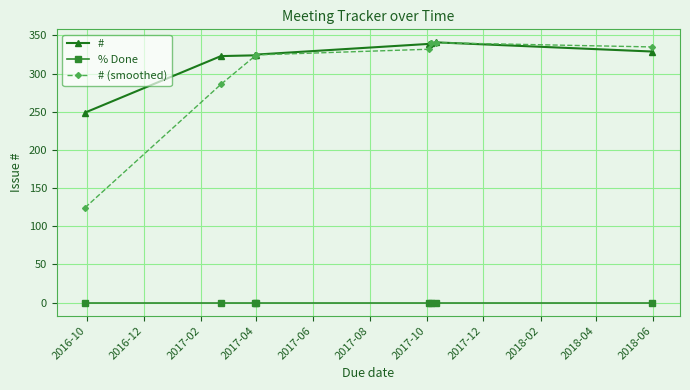

True or false: % Done and # cross at least once.

False